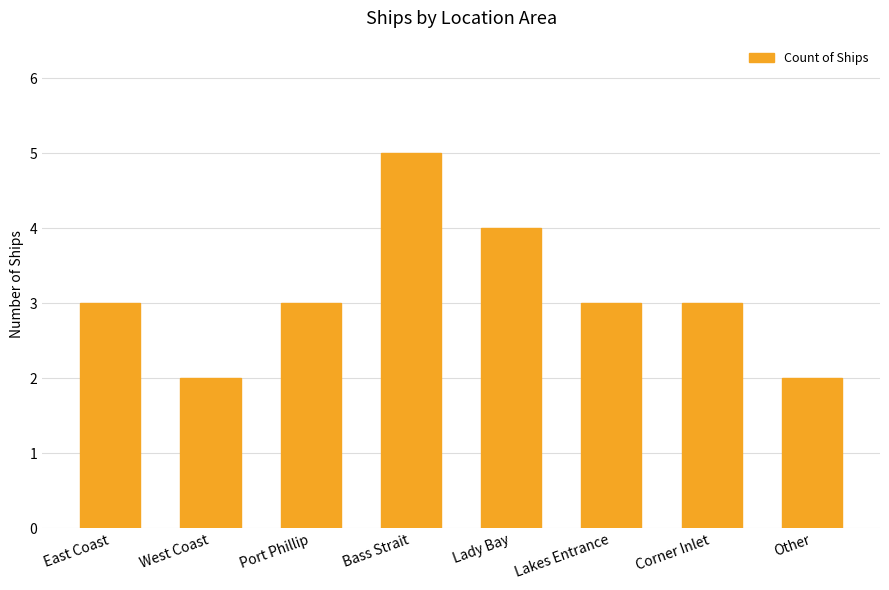

What position from the right is Port Phillip?

6